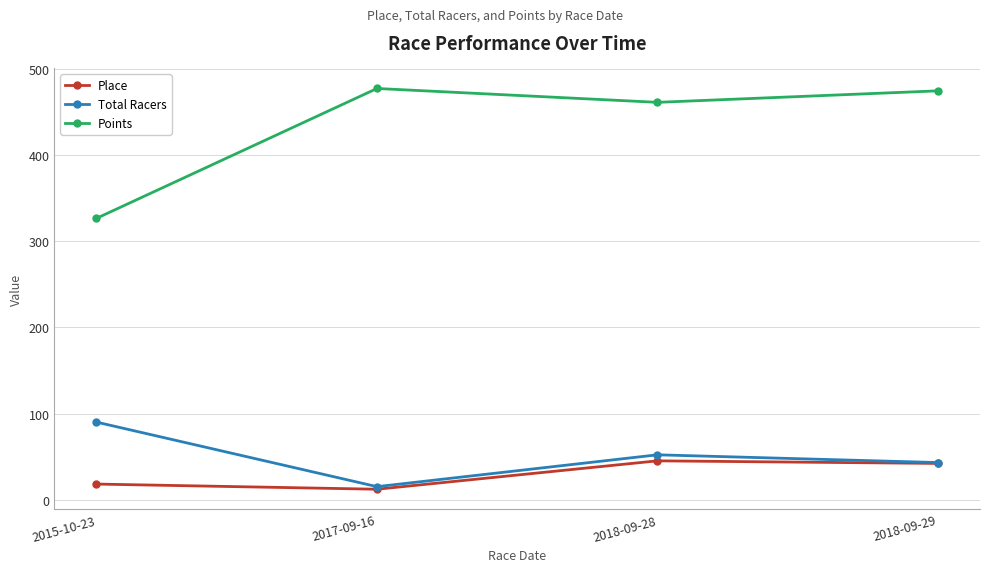

Where does the Total Racers series first go above 52?

2015-10-23